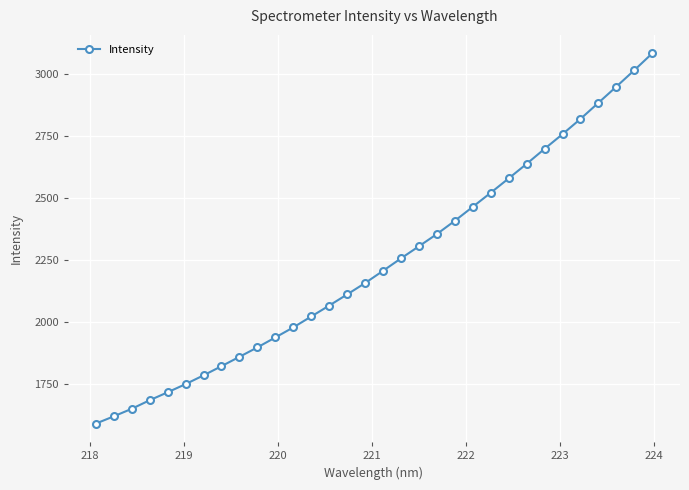

What is the average value?

2237.5